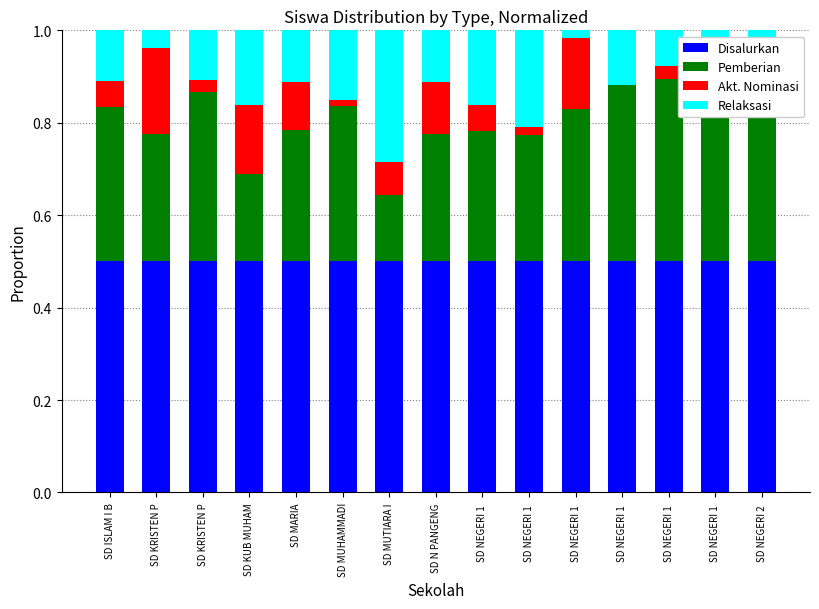

How many categories are shown in the chart?

15